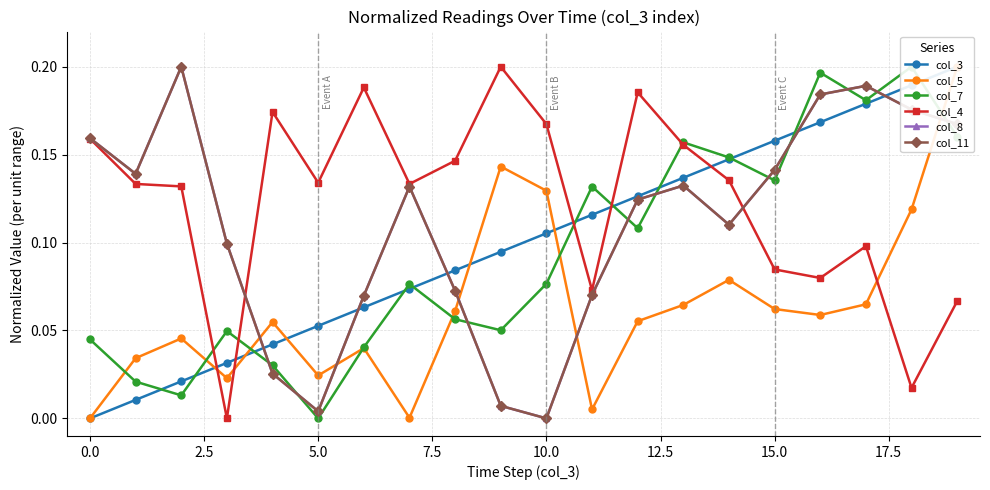

How many data points in col_7 are above 0?

19